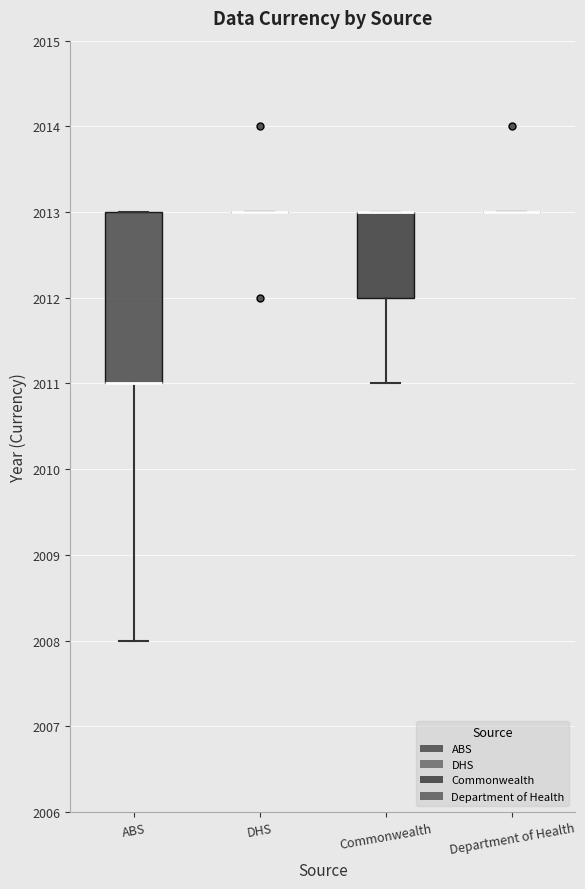

Reading left to right, read every box against the y-axis: the position of its median line, the range the box covers, and the ends of its whiskers. The values are not printed on the chart, so give them approximately, as read against the axis.

ABS: median 2011 (drawn on the box's lower edge), box 2011 to 2013, whiskers 2008 to 2013
DHS: box collapsed to a line at 2013, whiskers 2013 to 2013
Commonwealth: median 2013 (drawn on the box's upper edge), box 2012 to 2013, whiskers 2011 to 2013
Department of Health: box collapsed to a line at 2013, whiskers 2013 to 2013